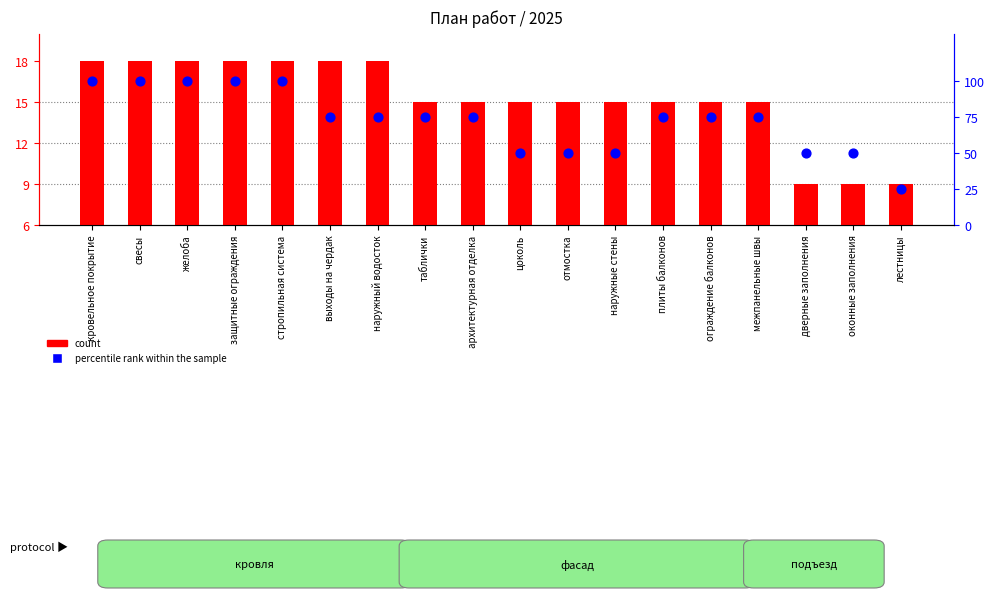

What is the total value across all series at стропильная система?

118